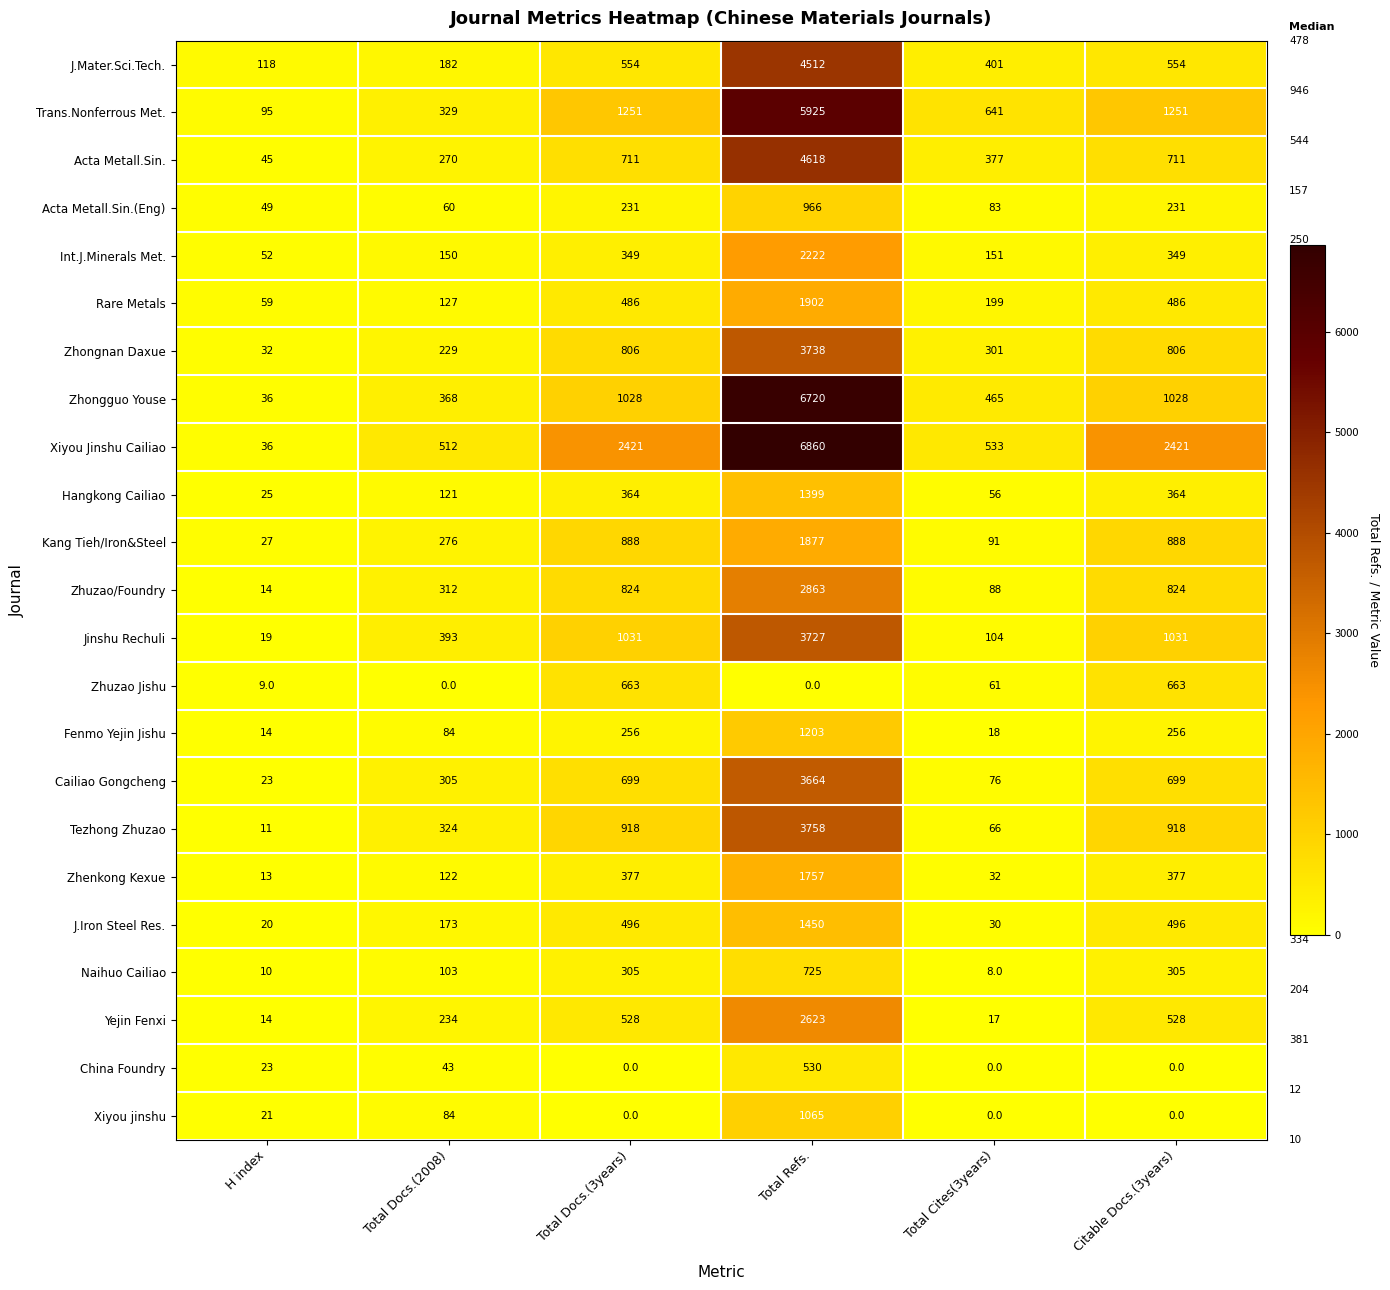

At which category is the sum across all series the highest?

Total Refs.